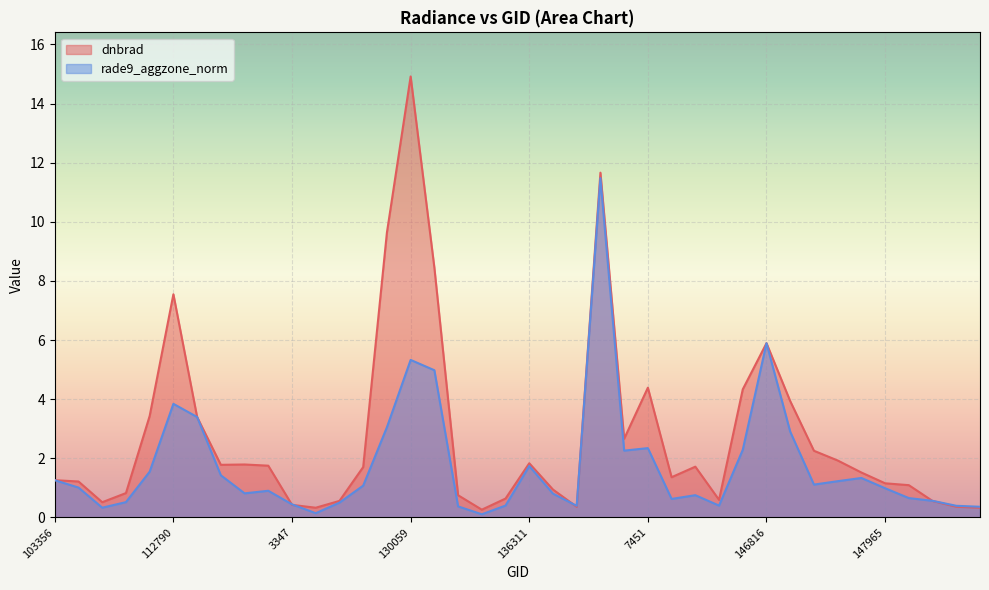

What is the difference between the highest and lowest values at 4463?

0.1